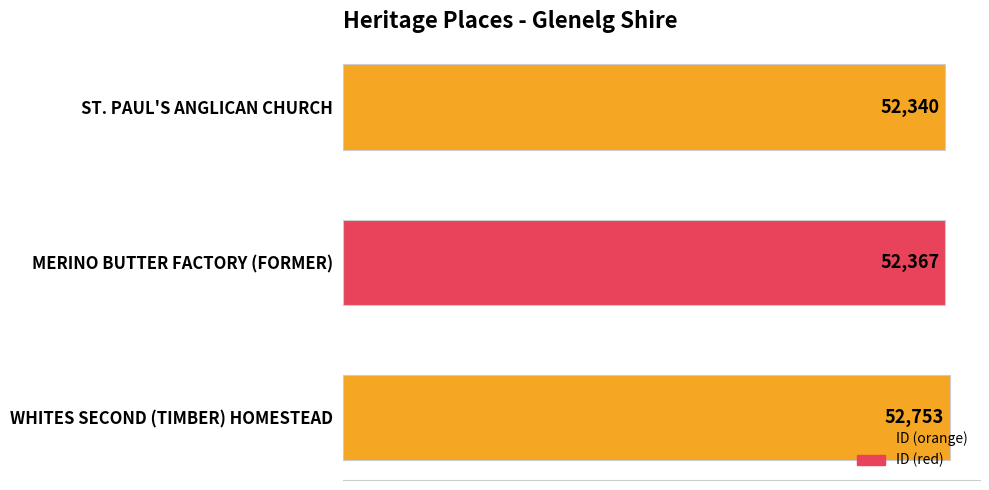

How many data points are less than 52367?

1